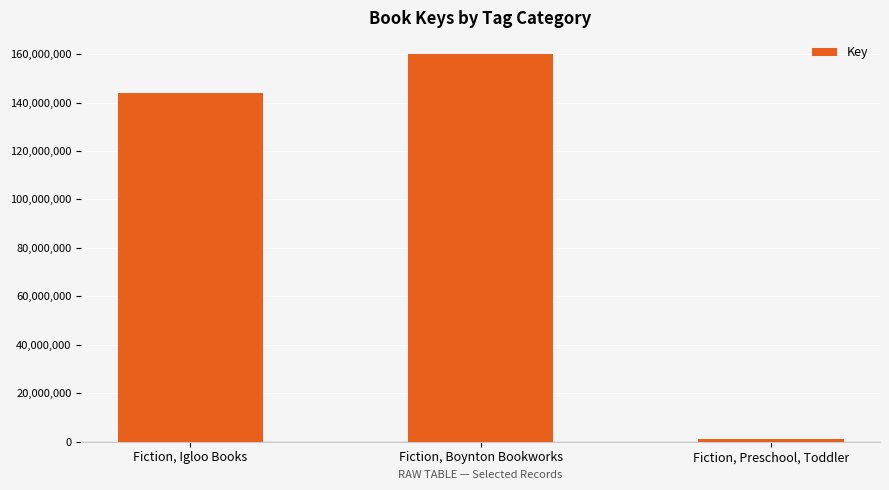

What is the minimum value shown in the chart?

1257726